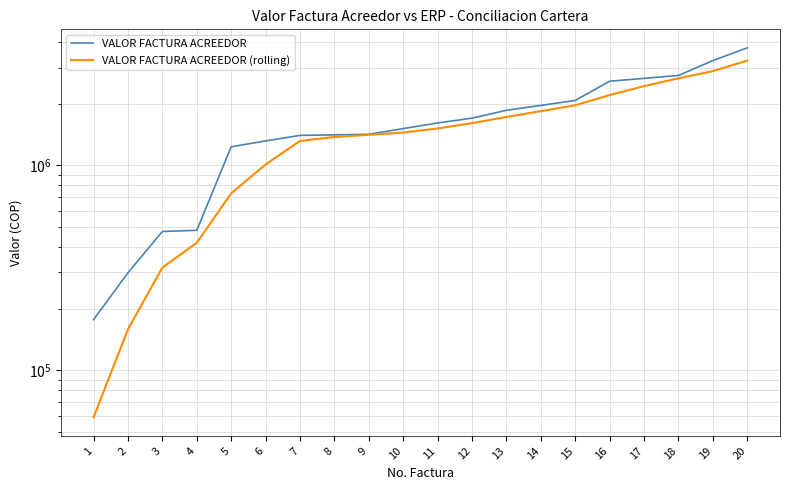

True or false: VALOR FACTURA ACREEDOR (rolling) and VALOR FACTURA ACREEDOR intersect in this chart.

False